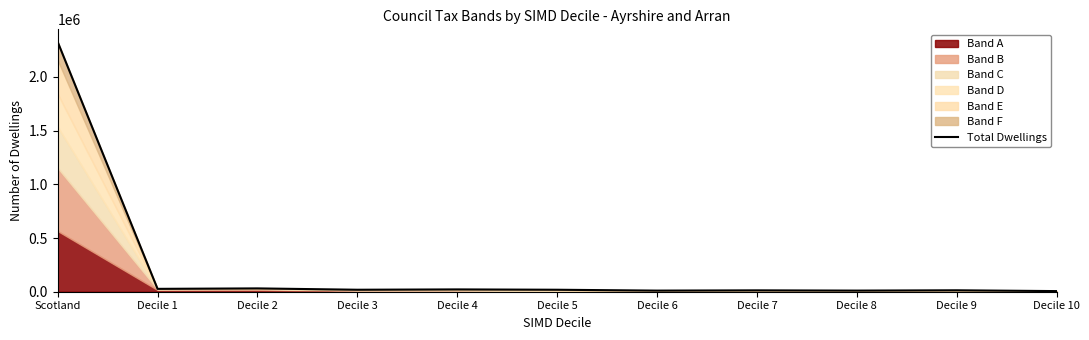

The chart shows a value of 8836 at Decile 9. True or false?

False